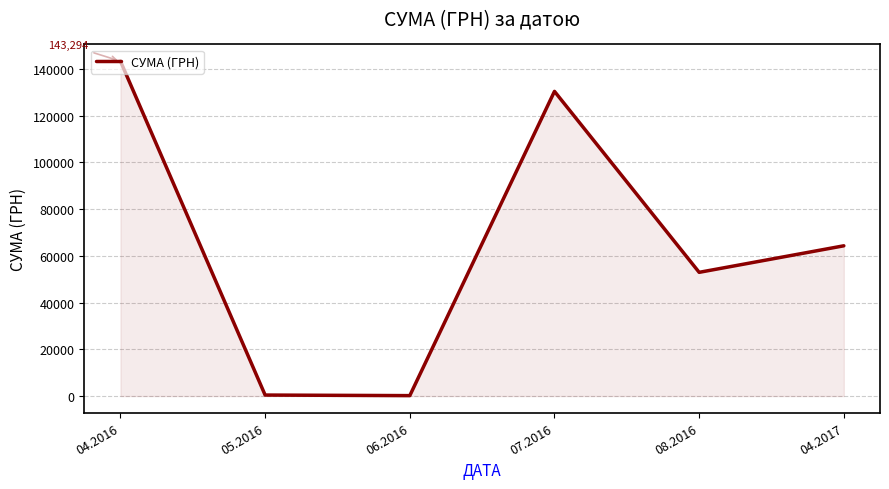

What is the greatest value displayed?

143293.9